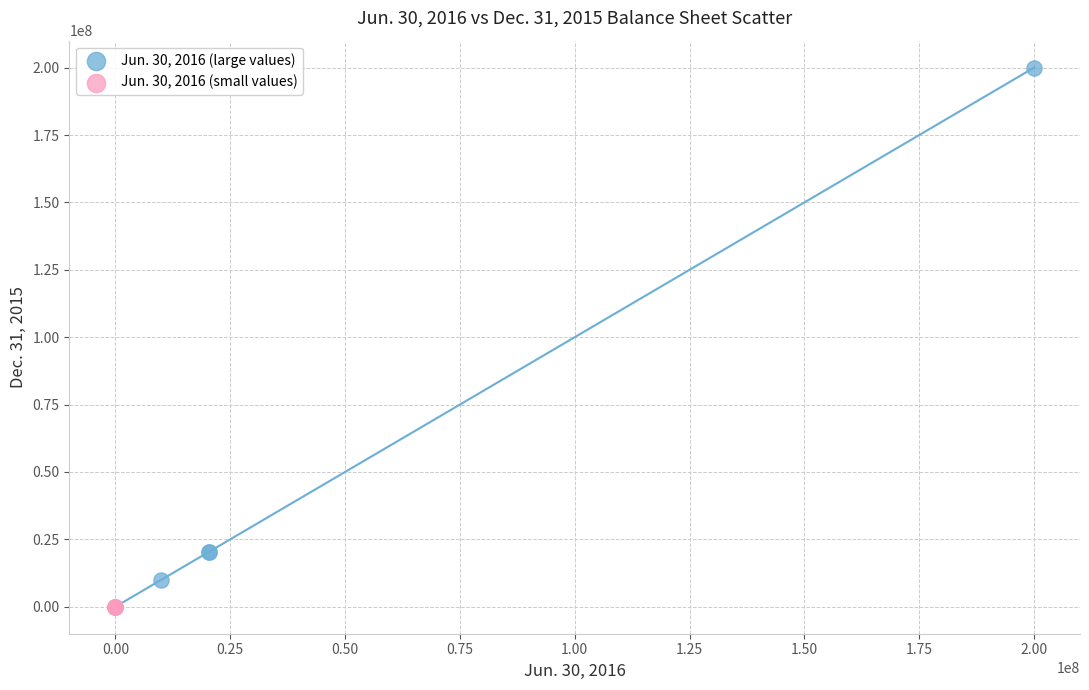

Which series has the largest Y range (max minus min)?

Jun. 30, 2016 (large values)